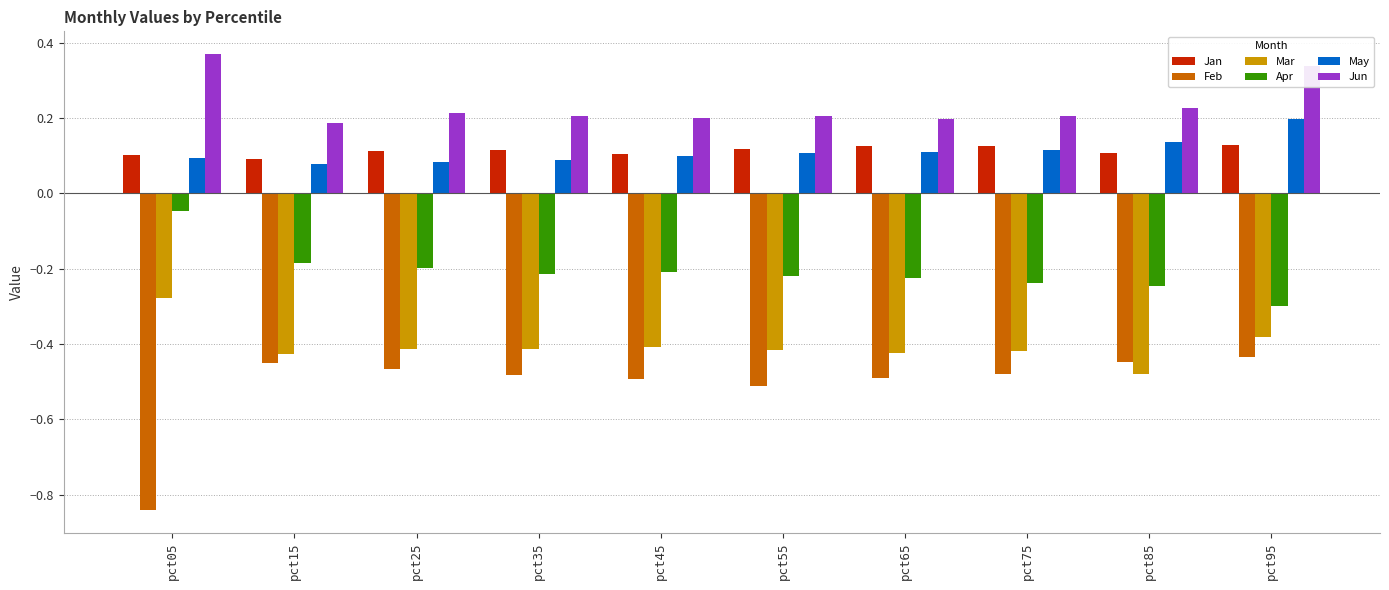

Is it true that Mar equals -0.6 at pct55?

False